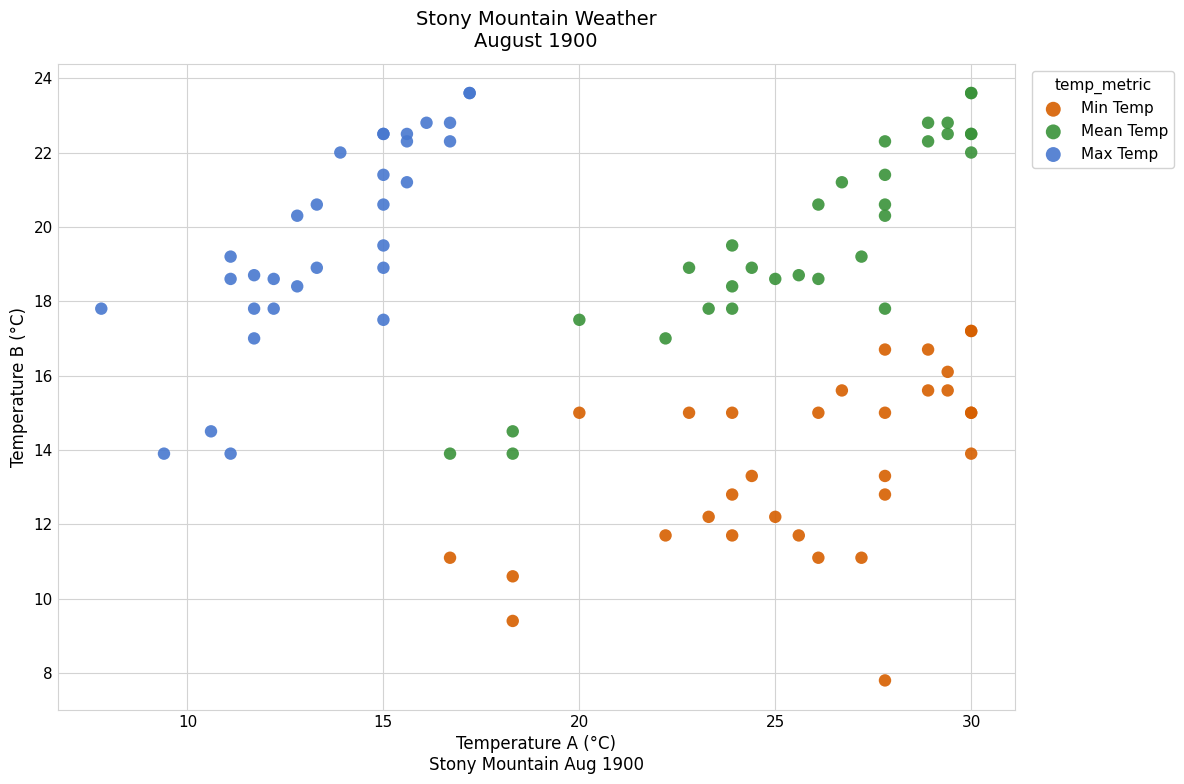

What are all the series names shown in the legend?

Min Temp, Mean Temp, Max Temp